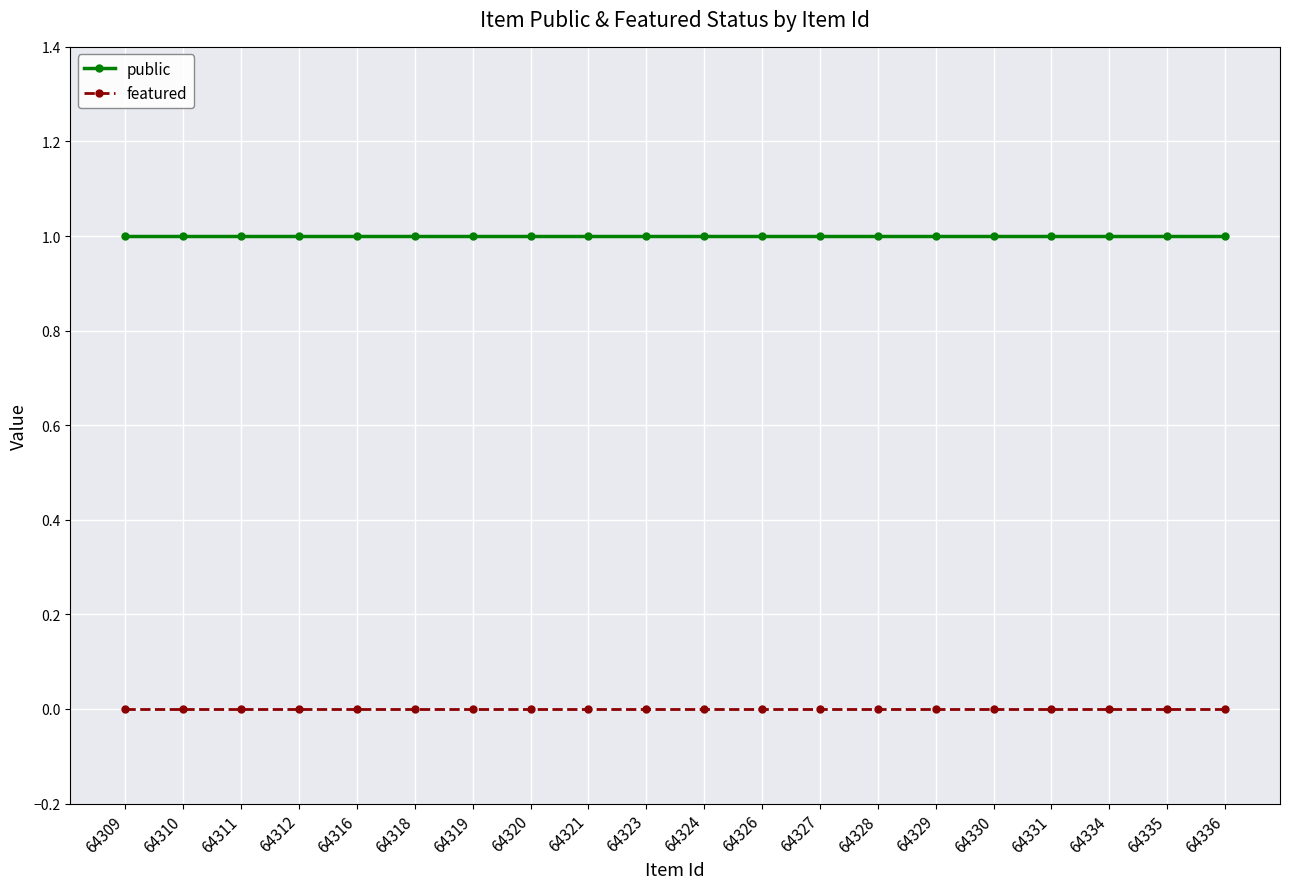

True or false: public and featured cross at least once.

False